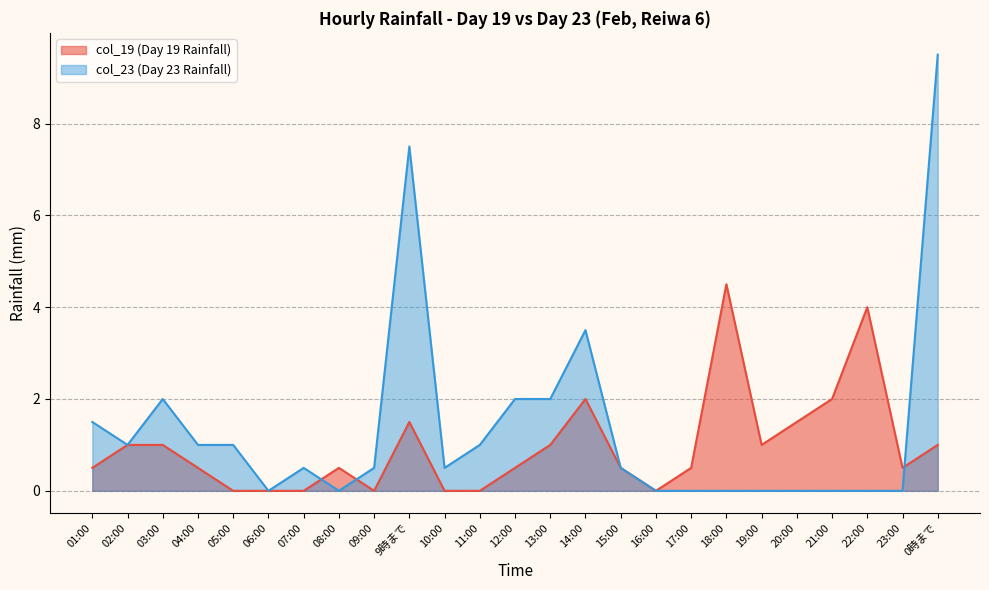

Which series has the largest total across all categories?

col_23 (Day 23 Rainfall)